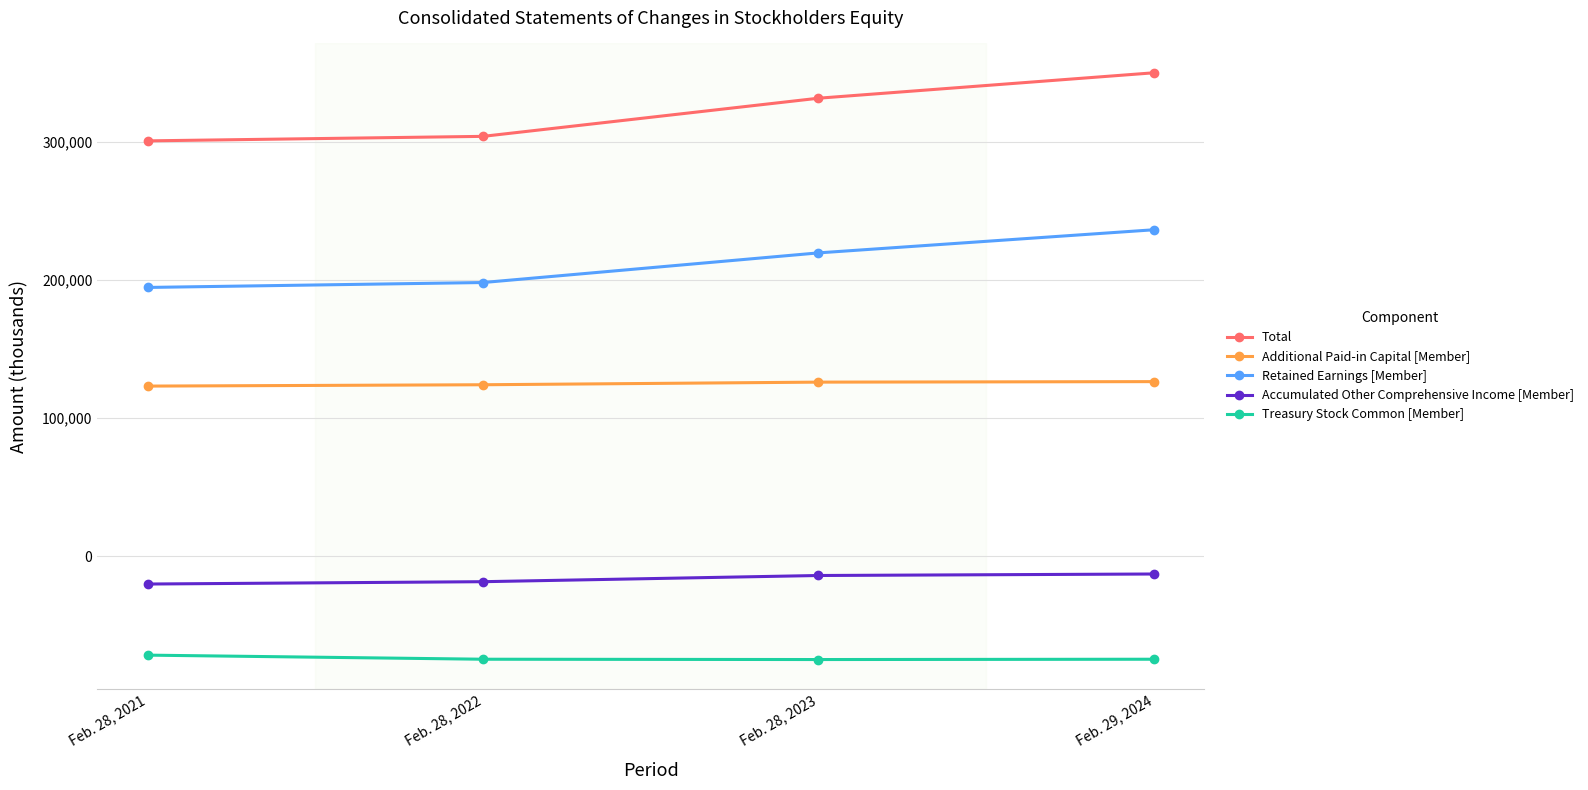

How many values in the Additional Paid-in Capital [Member] series are below 125887?

2